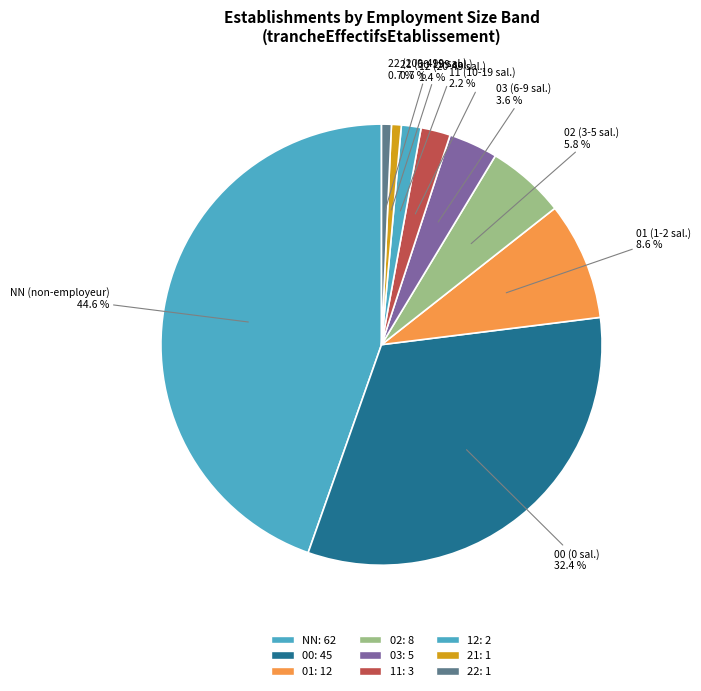

What is the change in value from 00 to 12?

-43